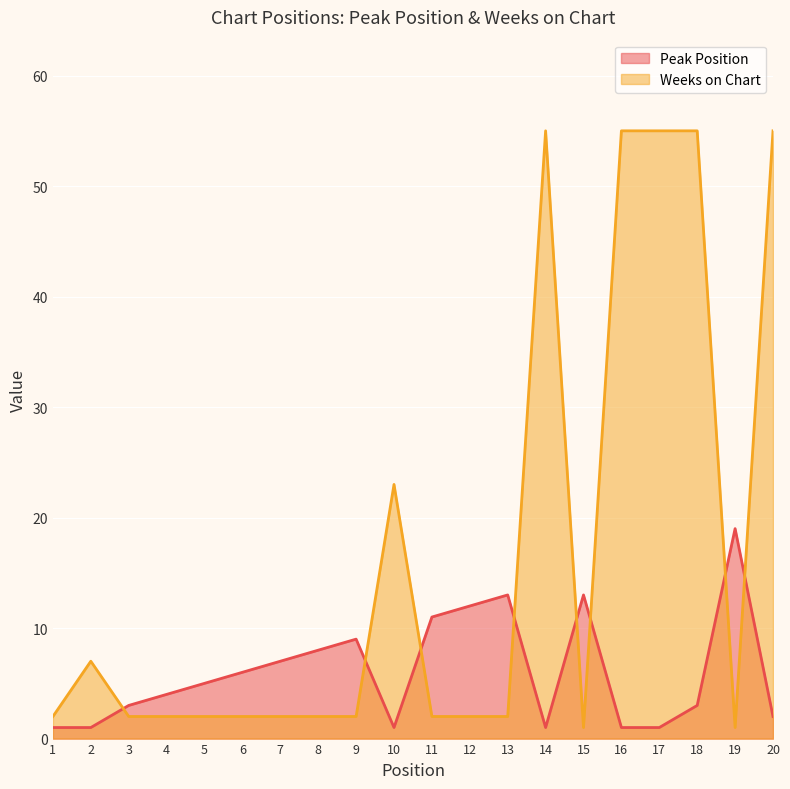

Is the value of Peak Position at 16 greater than the value of Weeks on Chart at 2?

No